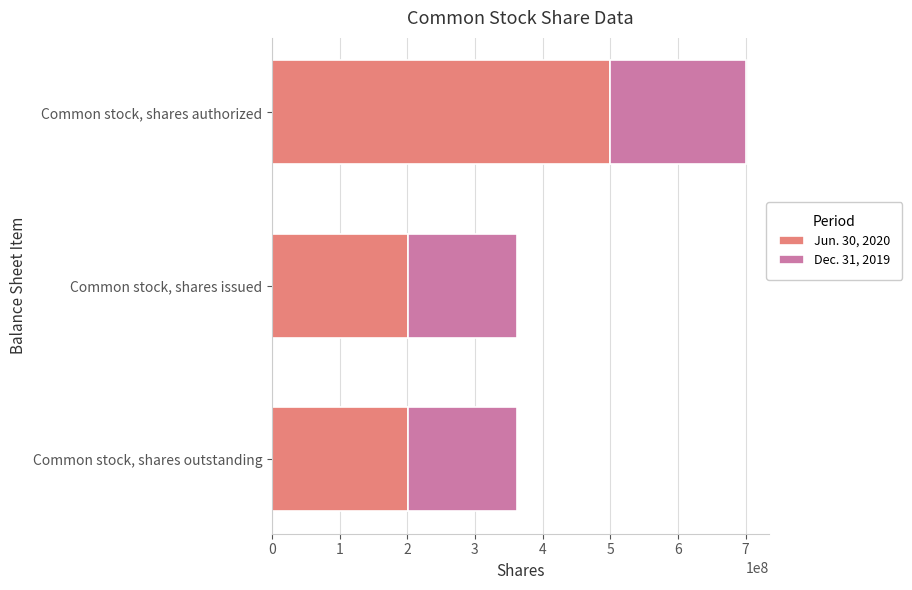

True or false: Jun. 30, 2020 has a value of 500000000 at Common stock, shares authorized.

True